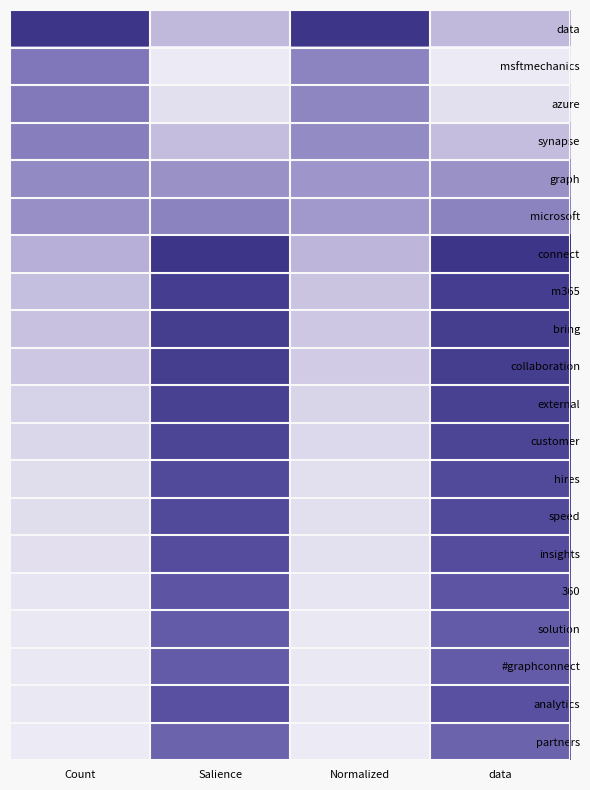

Rank the series at Salience from highest to lowest value.

connect, bring, collaboration, m365, external, customer, hires, speed, insights, analytics, 360, solution, #graphconnect, partners, microsoft, graph, data, synapse, azure, msftmechanics